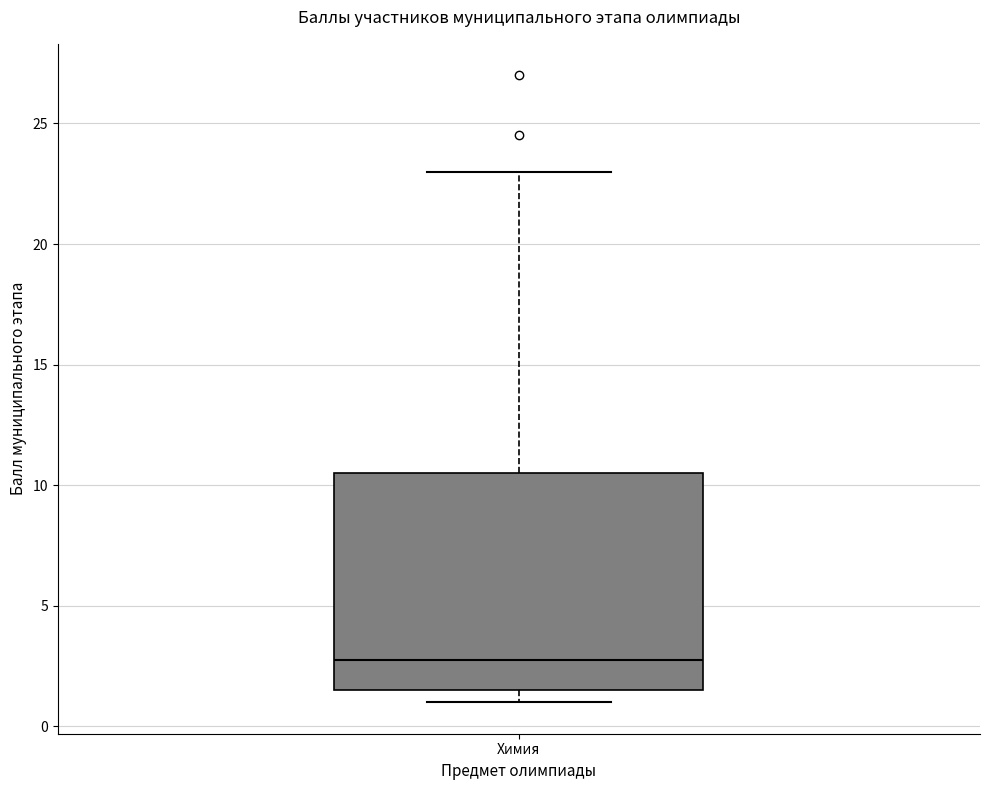

Where does the upper whisker of the box for Химия end on the y-axis? The values are not printed on the chart, so give them approximately, as read against the axis.

23.0